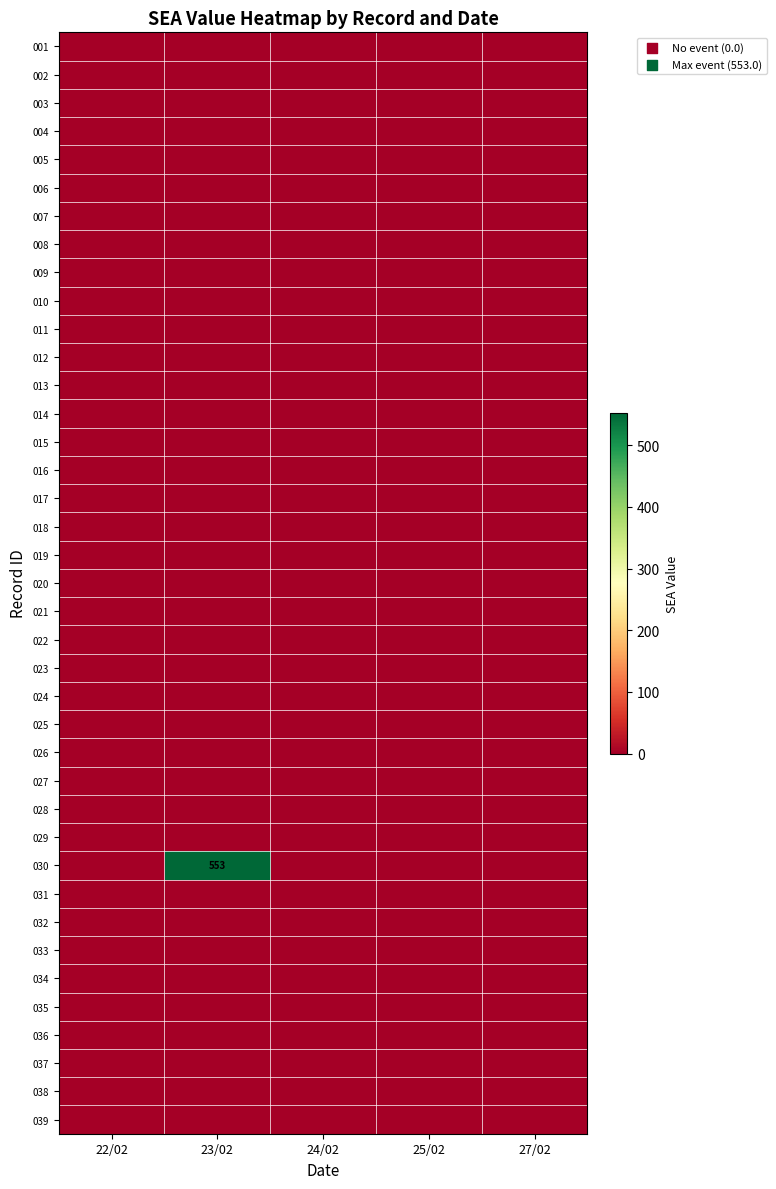

Which series has the largest total across all categories?

030